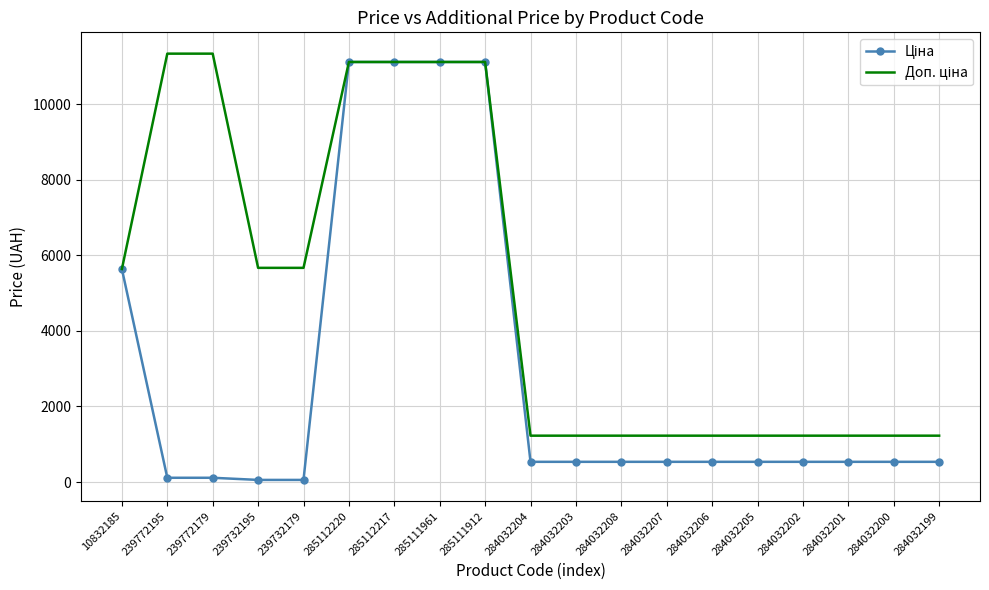

What is the greatest value displayed?

11334.0